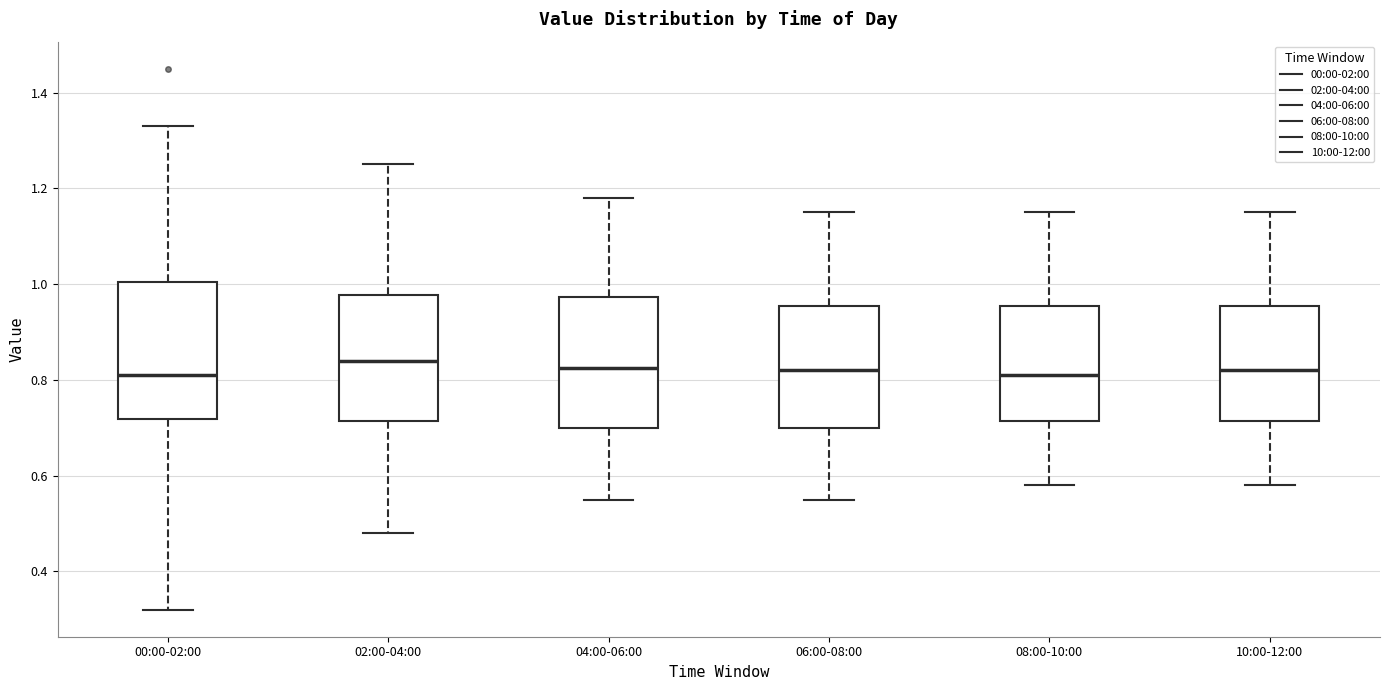

Reading left to right, read every box against the y-axis: the position of its median line, the range the box covers, and the ends of its whiskers. The values are not printed on the chart, so give them approximately, as read against the axis.

00:00-02:00: median 0.82, box 0.72 to 1.00, whiskers 0.32 to 1.34
02:00-04:00: median 0.84, box 0.72 to 0.98, whiskers 0.48 to 1.26
04:00-06:00: median 0.82, box 0.70 to 0.98, whiskers 0.56 to 1.18
06:00-08:00: median 0.82, box 0.70 to 0.96, whiskers 0.56 to 1.16
08:00-10:00: median 0.82, box 0.72 to 0.96, whiskers 0.58 to 1.16
10:00-12:00: median 0.82, box 0.72 to 0.96, whiskers 0.58 to 1.16